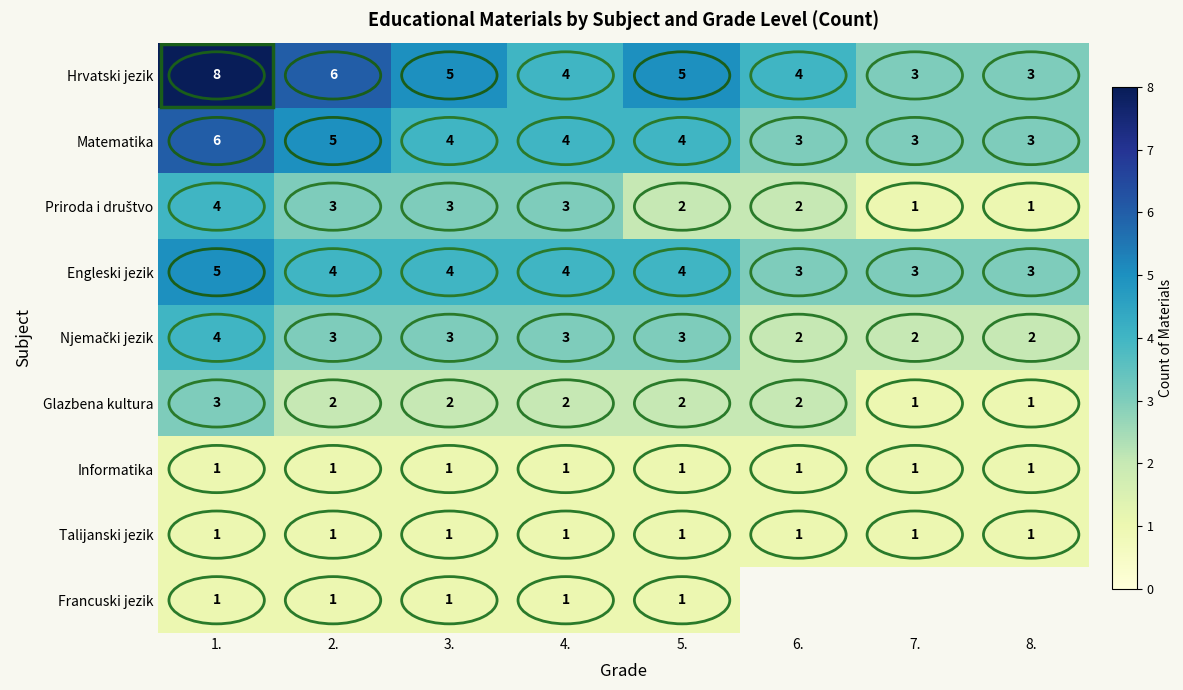

The Matematika series shows 3 at 1.. True or false?

False